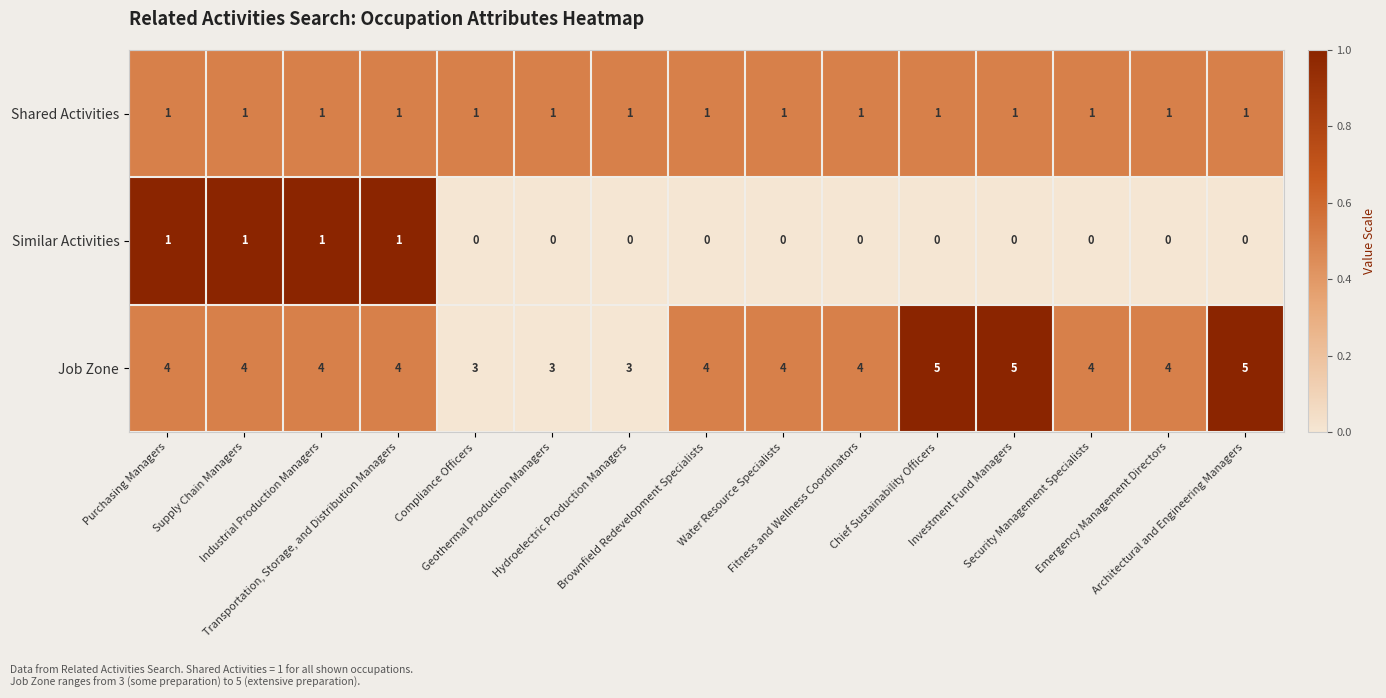

What is the total value across all series at Fitness and Wellness Coordinators?

5